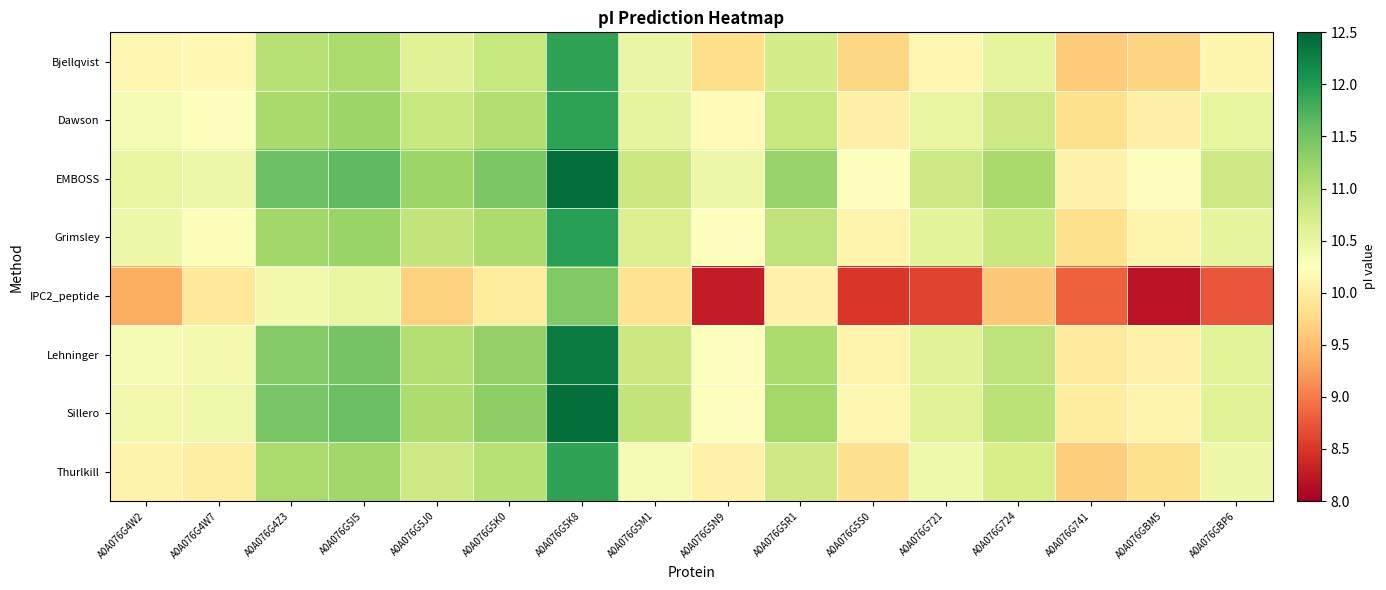

Reading right to left, extract all data points from this chart.

Bjellqvist: A0A076GBP6=10.1	A0A076GBM5=9.7	A0A076G741=9.6	A0A076G724=10.5	A0A076G721=10.1	A0A076G5S0=9.7	A0A076G5R1=10.7	A0A076G5N9=9.8	A0A076G5M1=10.5	A0A076G5K8=11.9	A0A076G5K0=10.9	A0A076G5J0=10.6	A0A076G5I5=11.1	A0A076G4Z3=11.0	A0A076G4W7=10.1	A0A076G4W2=10.1
Dawson: A0A076GBP6=10.5	A0A076GBM5=10.0	A0A076G741=9.8	A0A076G724=10.8	A0A076G721=10.5	A0A076G5S0=10.0	A0A076G5R1=10.9	A0A076G5N9=10.2	A0A076G5M1=10.5	A0A076G5K8=11.9	A0A076G5K0=11.0	A0A076G5J0=10.9	A0A076G5I5=11.2	A0A076G4Z3=11.1	A0A076G4W7=10.2	A0A076G4W2=10.3
EMBOSS: A0A076GBP6=10.8	A0A076GBM5=10.2	A0A076G741=10.1	A0A076G724=11.1	A0A076G721=10.8	A0A076G5S0=10.2	A0A076G5R1=11.2	A0A076G5N9=10.5	A0A076G5M1=10.8	A0A076G5K8=12.4	A0A076G5K0=11.4	A0A076G5J0=11.2	A0A076G5I5=11.6	A0A076G4Z3=11.5	A0A076G4W7=10.5	A0A076G4W2=10.5
Grimsley: A0A076GBP6=10.5	A0A076GBM5=10.1	A0A076G741=9.8	A0A076G724=10.8	A0A076G721=10.6	A0A076G5S0=10.1	A0A076G5R1=10.9	A0A076G5N9=10.2	A0A076G5M1=10.6	A0A076G5K8=12.0	A0A076G5K0=11.1	A0A076G5J0=10.9	A0A076G5I5=11.2	A0A076G4Z3=11.2	A0A076G4W7=10.3	A0A076G4W2=10.4
IPC2_peptide: A0A076GBP6=8.7	A0A076GBM5=8.2	A0A076G741=8.8	A0A076G724=9.6	A0A076G721=8.6	A0A076G5S0=8.5	A0A076G5R1=10.1	A0A076G5N9=8.3	A0A076G5M1=9.9	A0A076G5K8=11.4	A0A076G5K0=10.0	A0A076G5J0=9.7	A0A076G5I5=10.5	A0A076G4Z3=10.4	A0A076G4W7=9.9	A0A076G4W2=9.4
Lehninger: A0A076GBP6=10.6	A0A076GBM5=10.1	A0A076G741=10.0	A0A076G724=10.9	A0A076G721=10.6	A0A076G5S0=10.1	A0A076G5R1=11.1	A0A076G5N9=10.3	A0A076G5M1=10.8	A0A076G5K8=12.3	A0A076G5K0=11.3	A0A076G5J0=11.0	A0A076G5I5=11.5	A0A076G4Z3=11.4	A0A076G4W7=10.4	A0A076G4W2=10.3
Sillero: A0A076GBP6=10.6	A0A076GBM5=10.1	A0A076G741=10.0	A0A076G724=11.0	A0A076G721=10.6	A0A076G5S0=10.1	A0A076G5R1=11.2	A0A076G5N9=10.3	A0A076G5M1=10.9	A0A076G5K8=12.4	A0A076G5K0=11.3	A0A076G5J0=11.1	A0A076G5I5=11.6	A0A076G4Z3=11.5	A0A076G4W7=10.4	A0A076G4W2=10.4
Thurlkill: A0A076GBP6=10.4	A0A076GBM5=9.8	A0A076G741=9.6	A0A076G724=10.7	A0A076G721=10.4	A0A076G5S0=9.8	A0A076G5R1=10.8	A0A076G5N9=10.1	A0A076G5M1=10.3	A0A076G5K8=11.9	A0A076G5K0=11.0	A0A076G5J0=10.8	A0A076G5I5=11.2	A0A076G4Z3=11.1	A0A076G4W7=10.0	A0A076G4W2=10.1